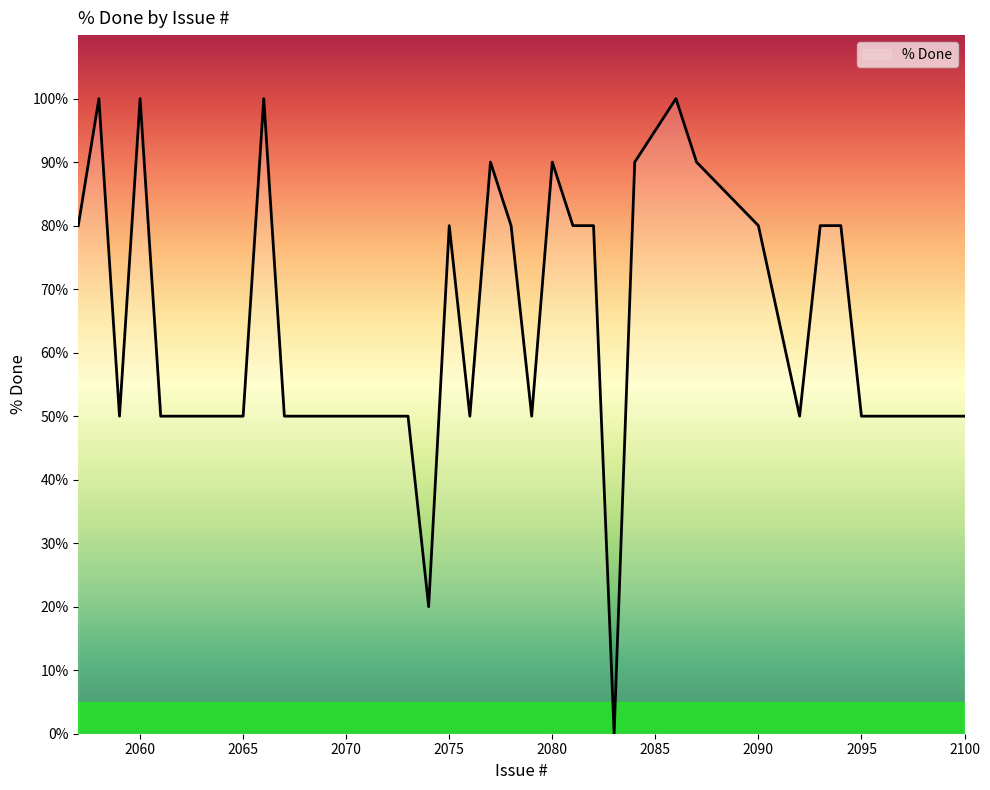

What is the greatest value displayed?

100